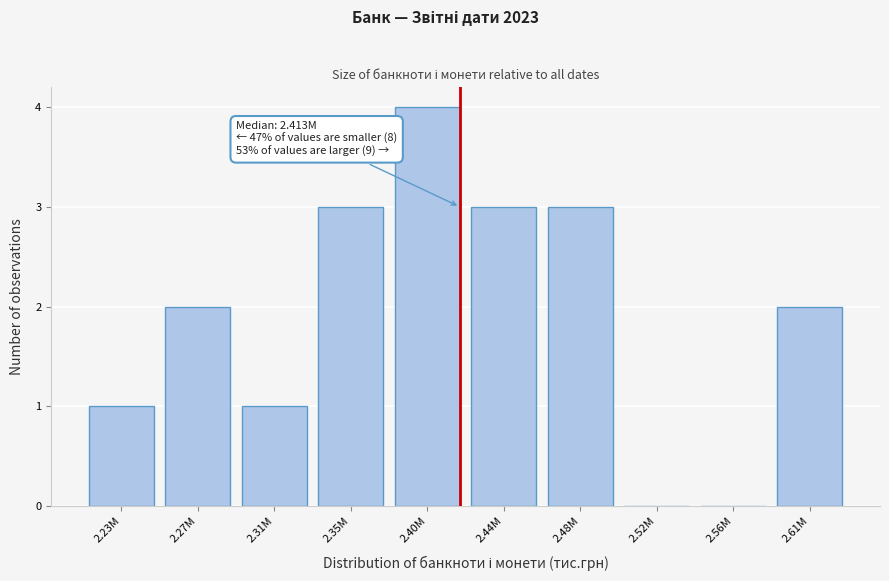

Reading right to left, transcribe all the data shown in this chart.

2.61M=2	2.56M=0	2.52M=0	2.48M=3	2.44M=3	2.40M=4	2.35M=3	2.31M=1	2.27M=2	2.23M=1